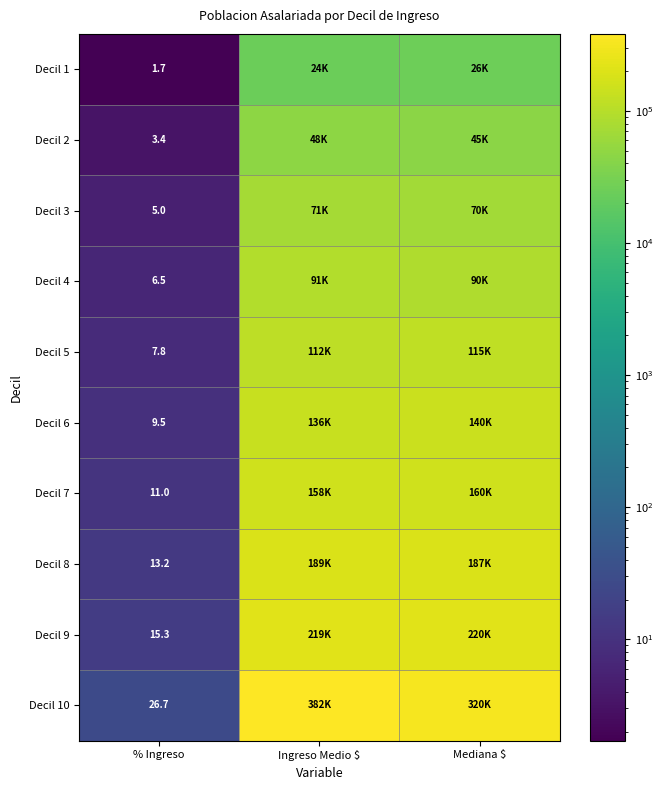

Which series has the largest range (max minus min)?

Decil 10